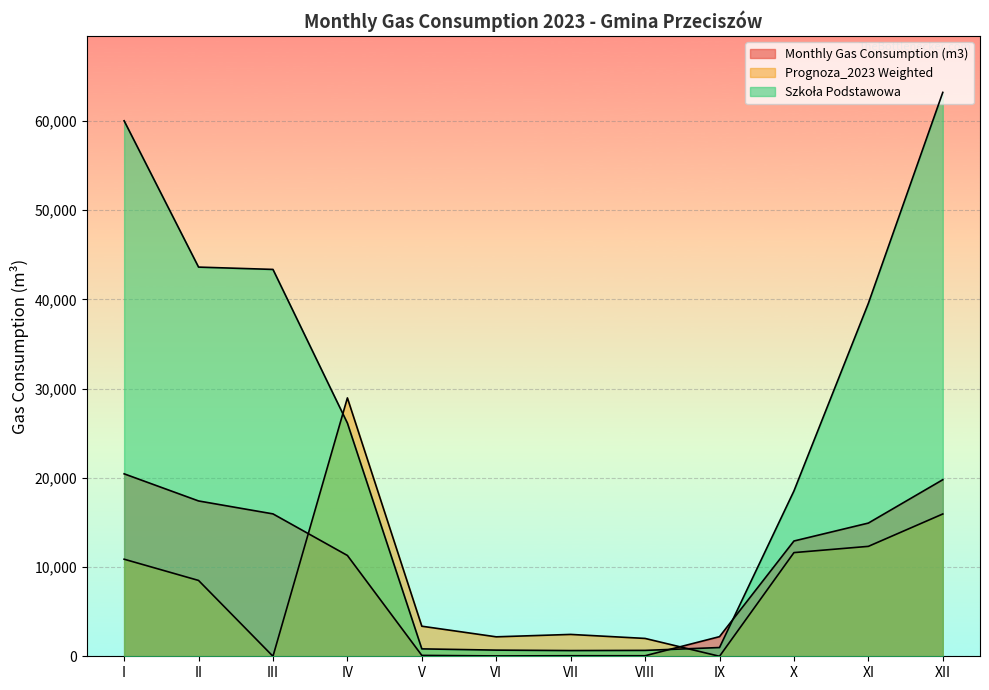

How many data points in Szkoła Podstawowa are above 26140?

5